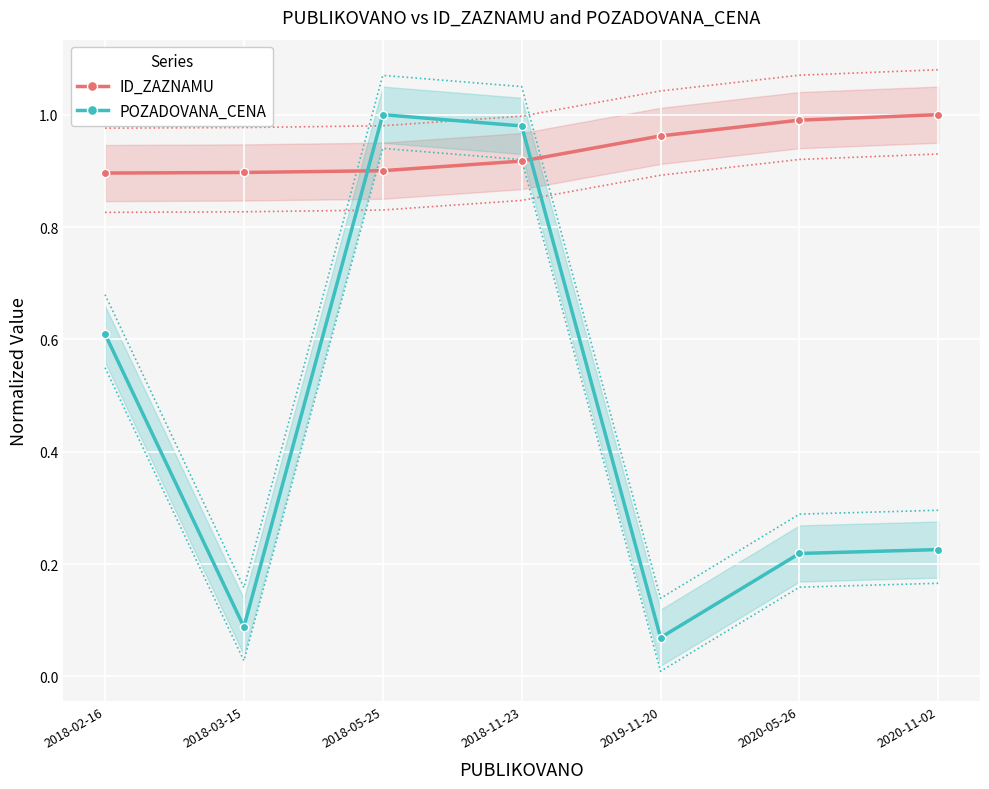

In POZADOVANA_CENA, how many points are lower than both neighbors (excluding endpoints)?

2